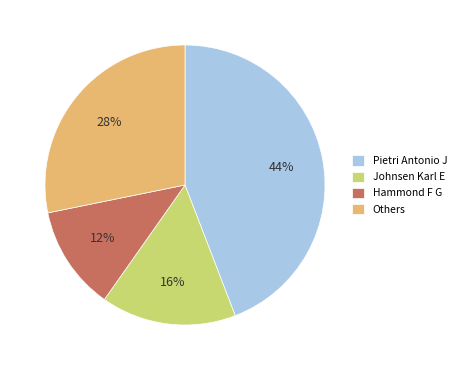

Count the number of slices in the pie.

4